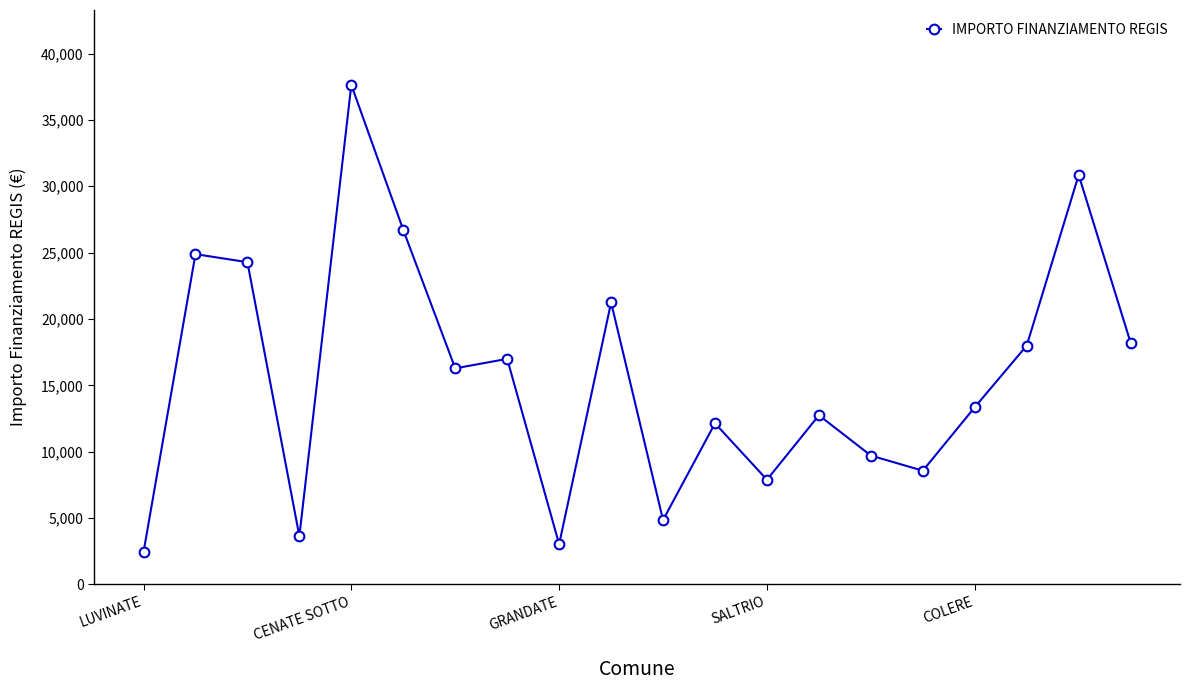

Reading left to right, extract all data points from this chart.

2428	24887	24280	3642	37634	26708	16283	16996	3035	21245	4856	12140	7891	12747	9712	8570	13354	17997	30852	18210